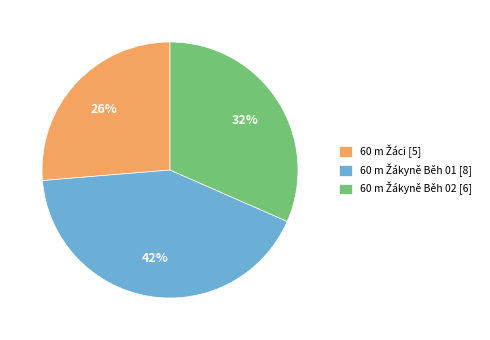

To the nearest percent, what is the difference between the largest and smallest slice percentages?

16%